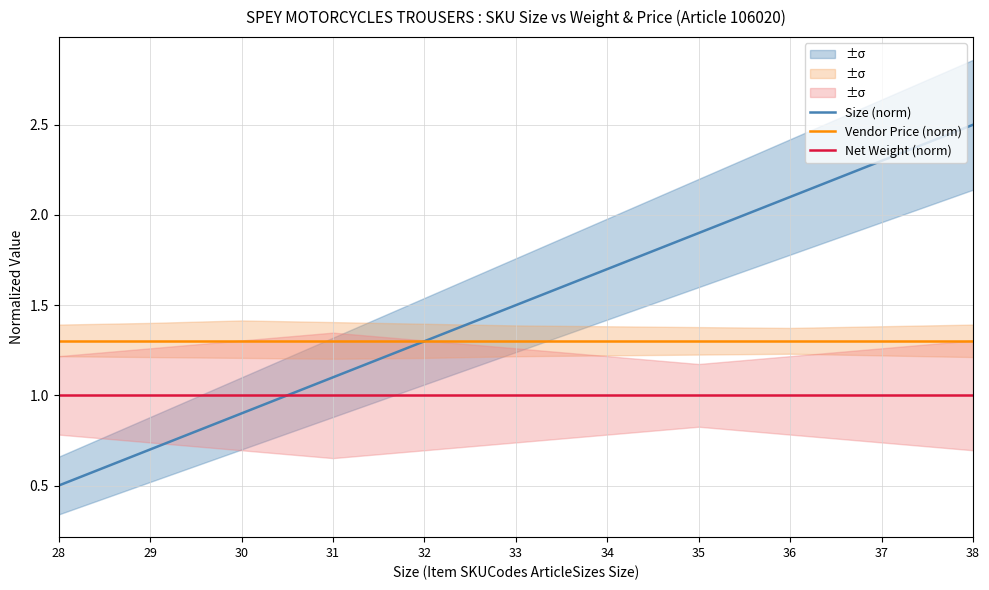

What is the lowest value of the Vendor Price (norm) series?

1.3